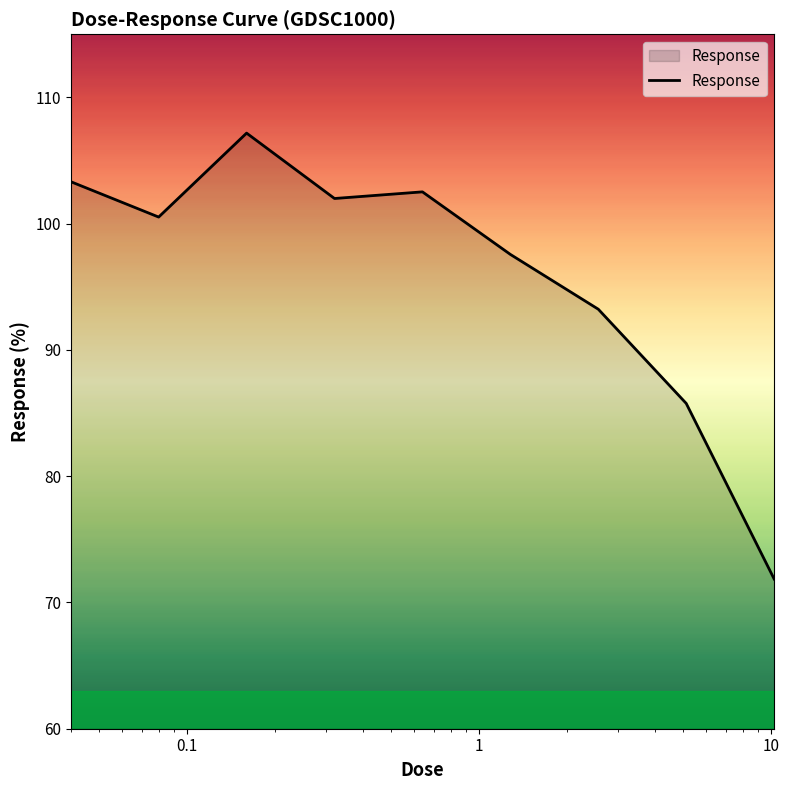

What is the smallest value displayed?

71.9